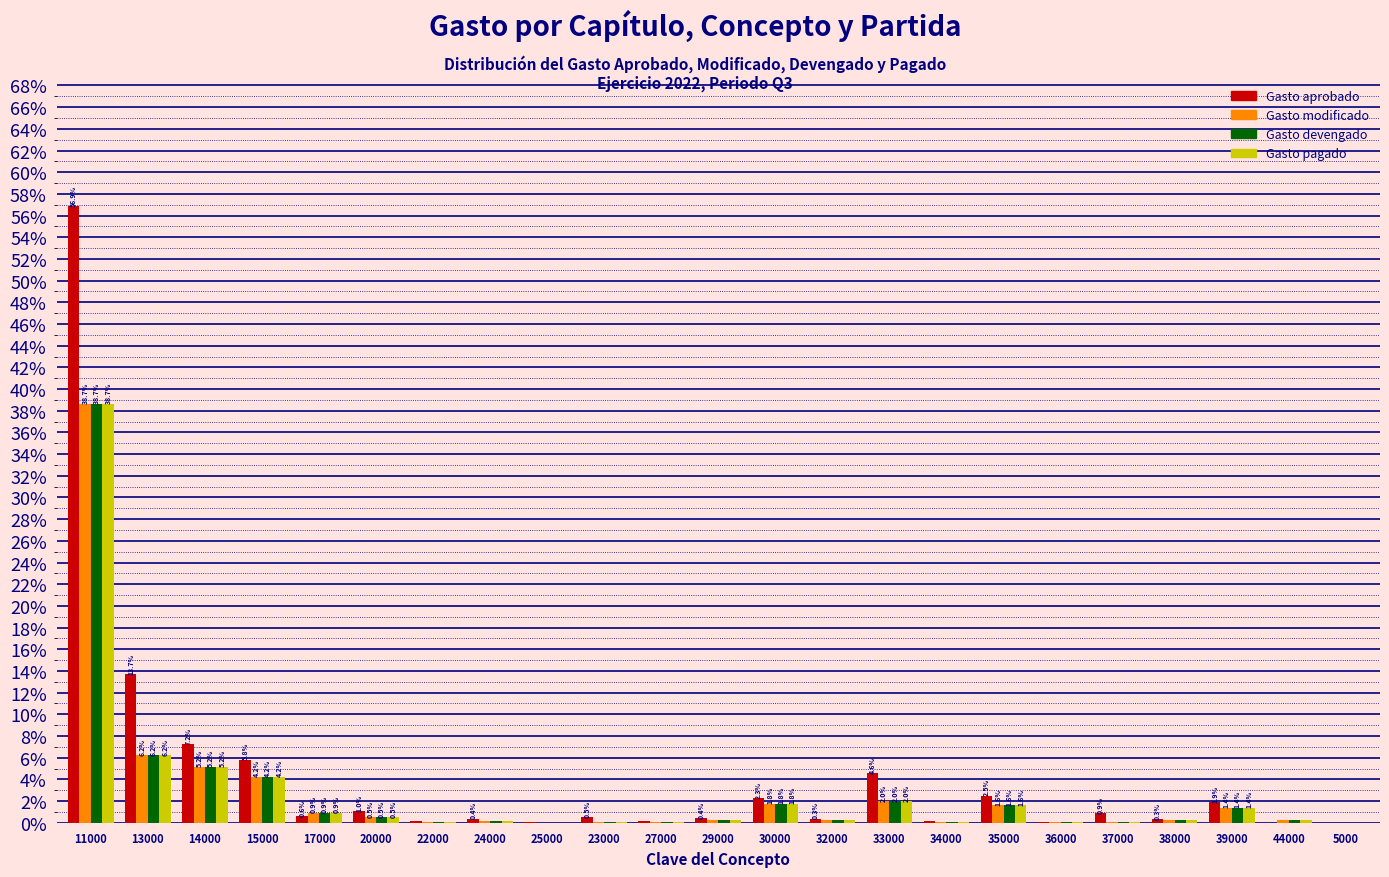

Which series has the largest total across all categories?

Gasto aprobado